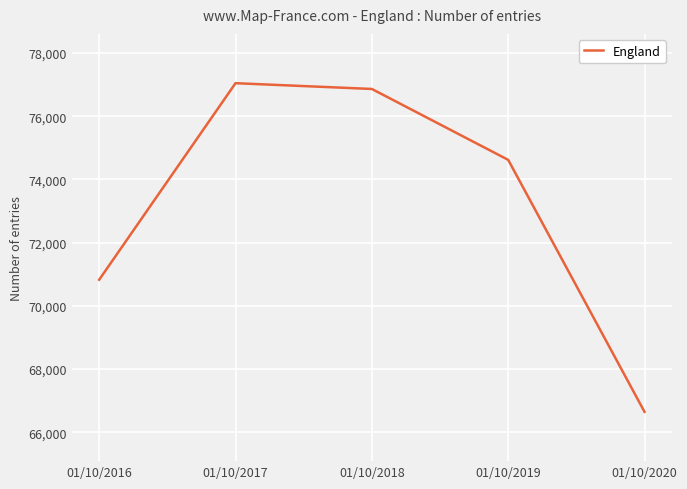

Between 01/10/2017 and 01/10/2016, which is larger?

01/10/2017